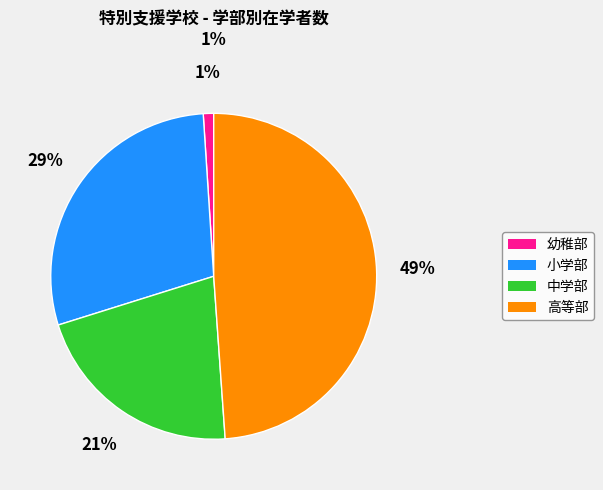

Does 高等部 represent more than half of the total?

No